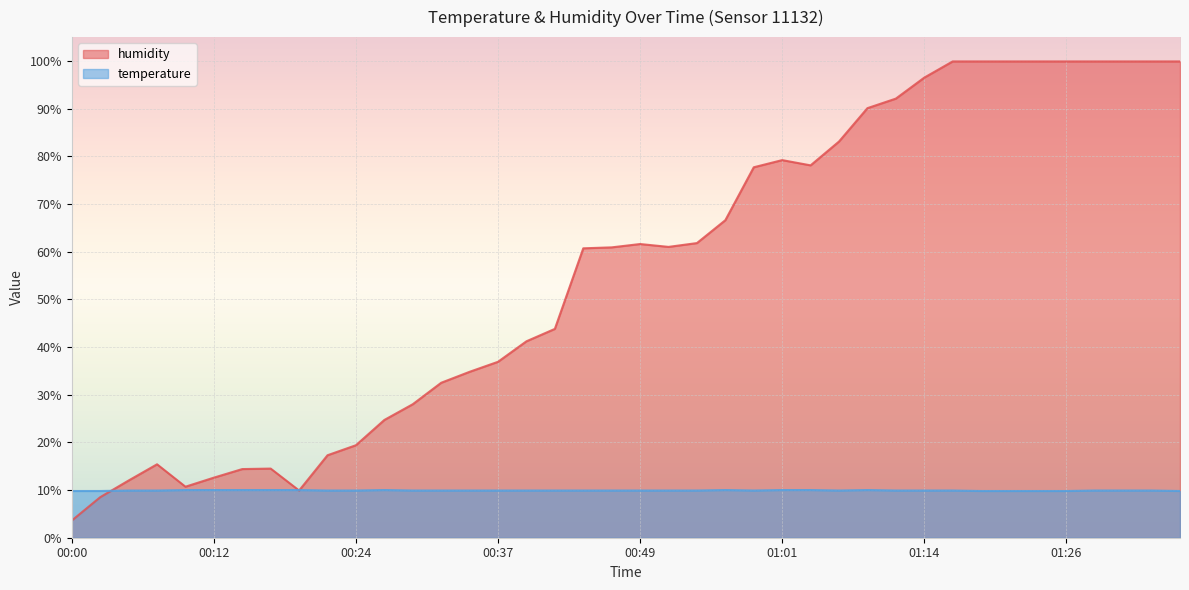

True or false: humidity has more than 1 points higher than both neighbors.

True